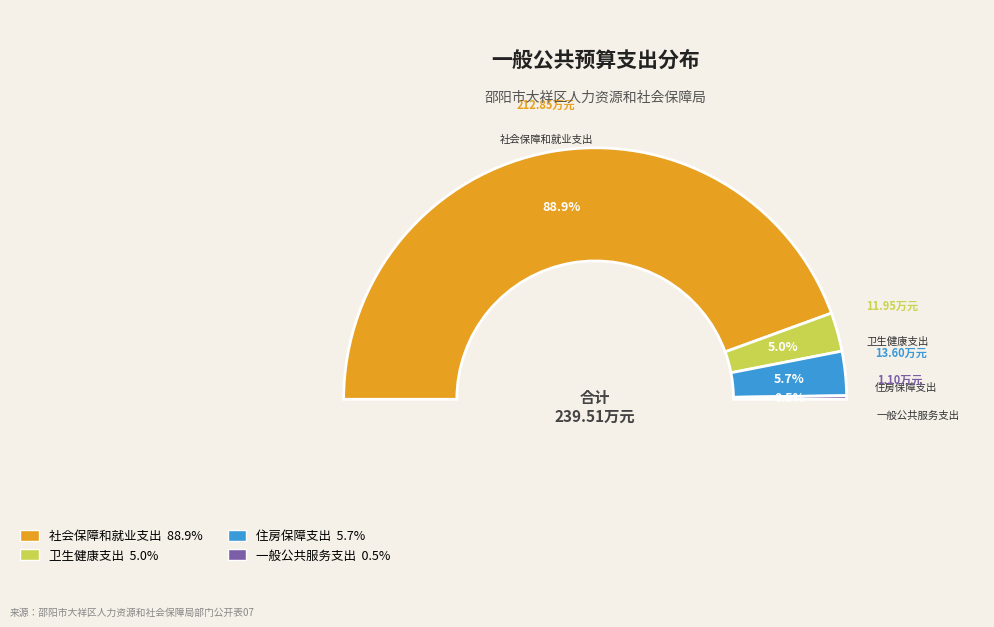

Is 一般公共服务支出 the majority of the pie?

No